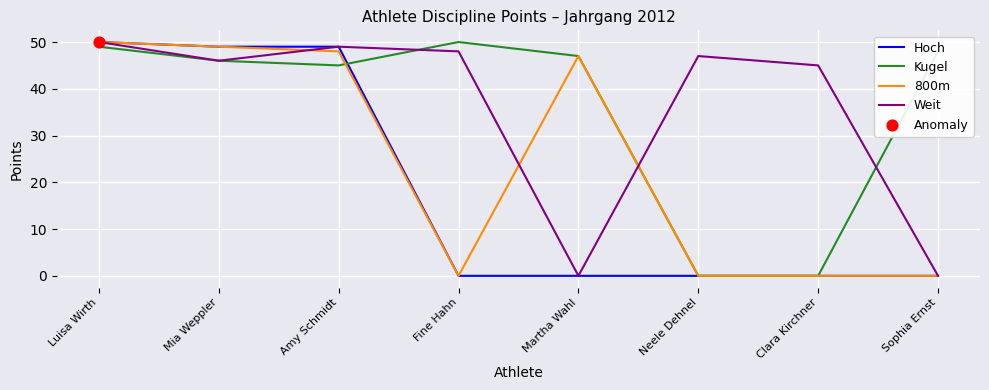

What is the total value across all series at Mia Weppler?

190